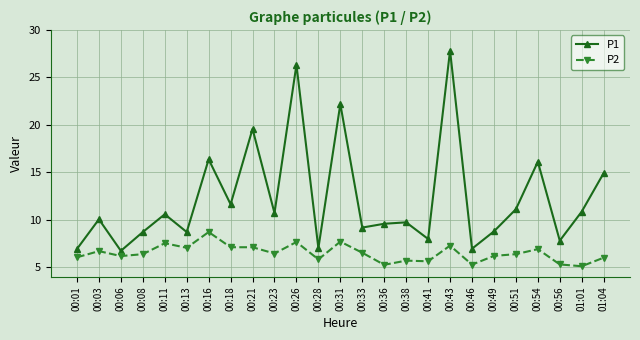

What is the value of the P2 point at the 18th from the left?

7.3